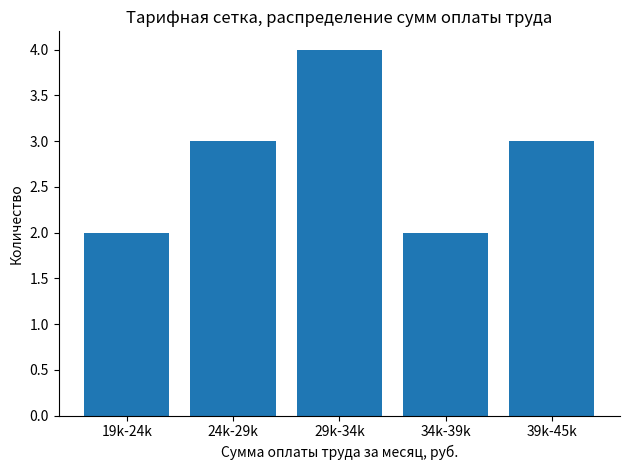

Reading left to right, list all the values displayed in this chart.

19k-24k=2	24k-29k=3	29k-34k=4	34k-39k=2	39k-45k=3